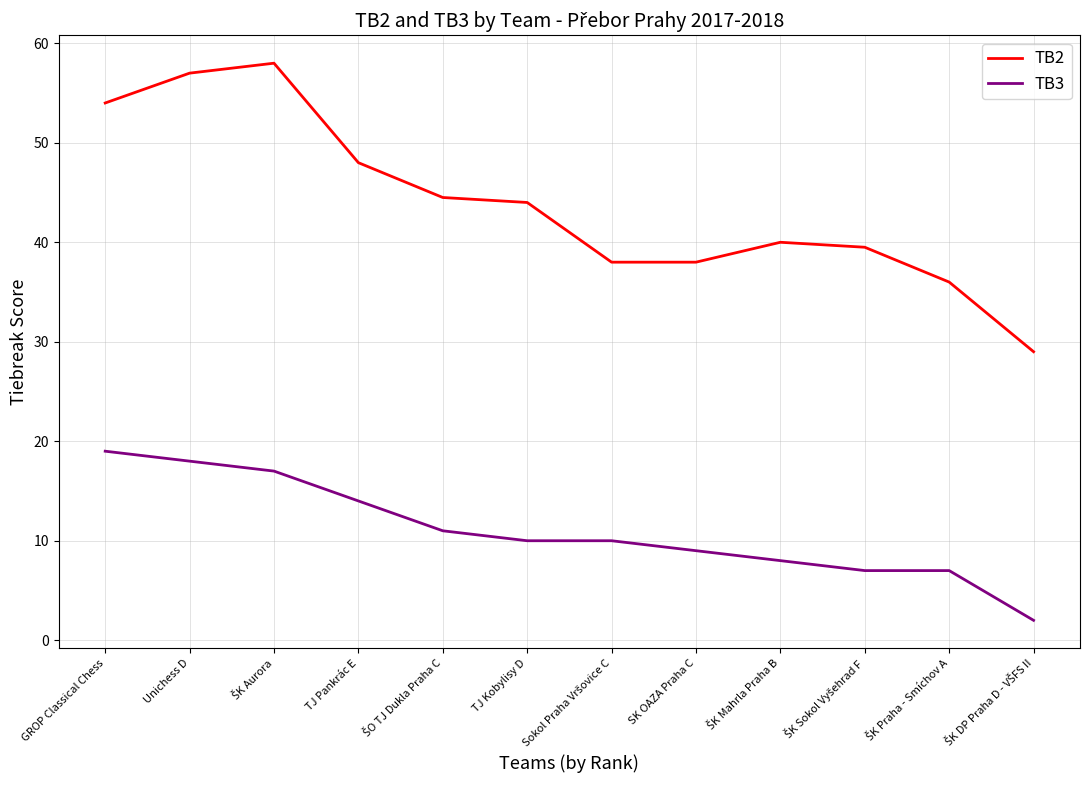

True or false: TB2 and TB3 cross at least once.

False